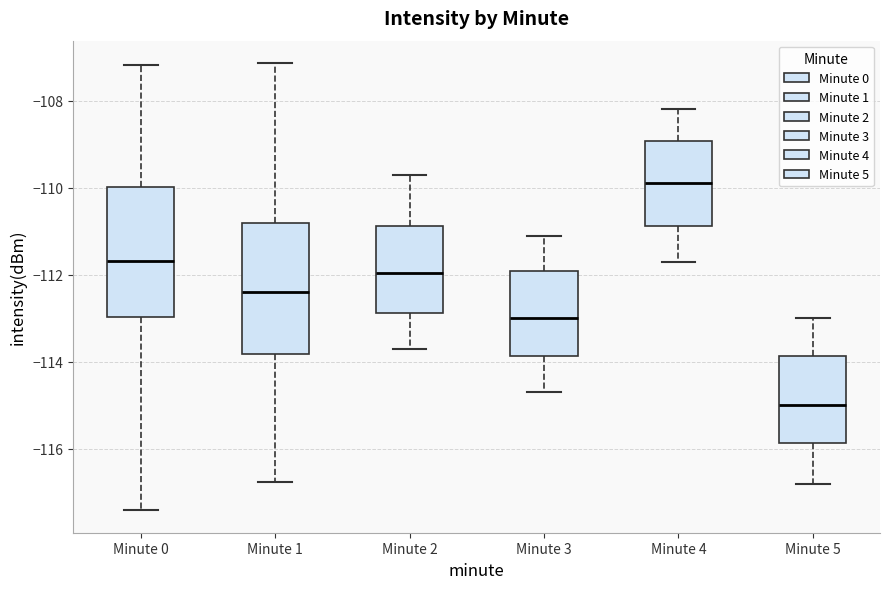

Reading left to right, read every box against the y-axis: the position of its median line, the range the box covers, and the ends of its whiskers. The values are not printed on the chart, so give them approximately, as read against the axis.

Minute 0: median -111.6, box -113.0 to -110.0, whiskers -117.4 to -107.2
Minute 1: median -112.4, box -113.8 to -110.8, whiskers -116.8 to -107.2
Minute 2: median -112.0, box -112.8 to -110.8, whiskers -113.6 to -109.6
Minute 3: median -113.0, box -113.8 to -112.0, whiskers -114.6 to -111.0
Minute 4: median -109.8, box -110.8 to -109.0, whiskers -111.6 to -108.2
Minute 5: median -115.0, box -115.8 to -113.8, whiskers -116.8 to -113.0